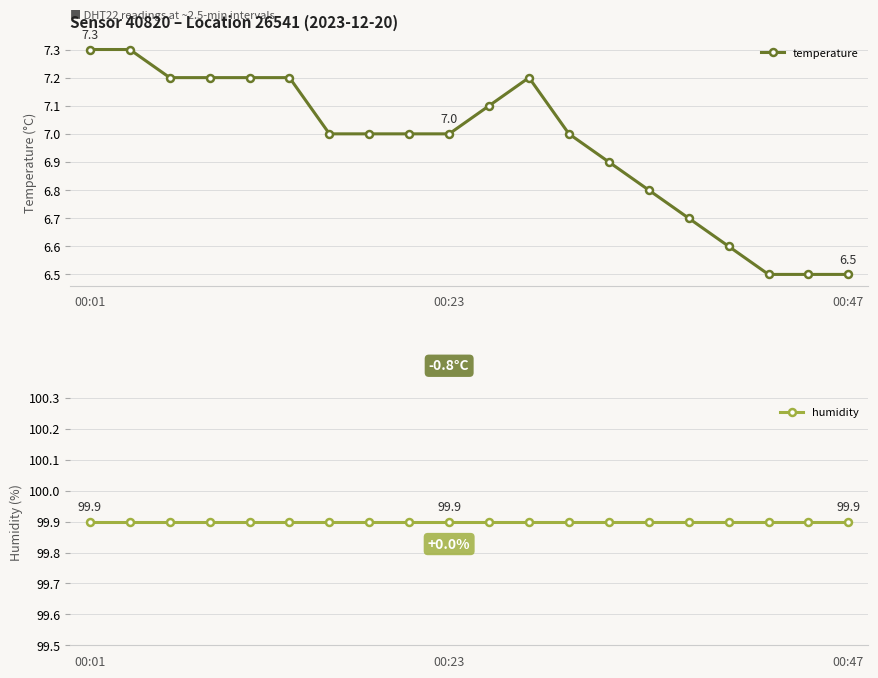

How many lines are shown in the chart?

2